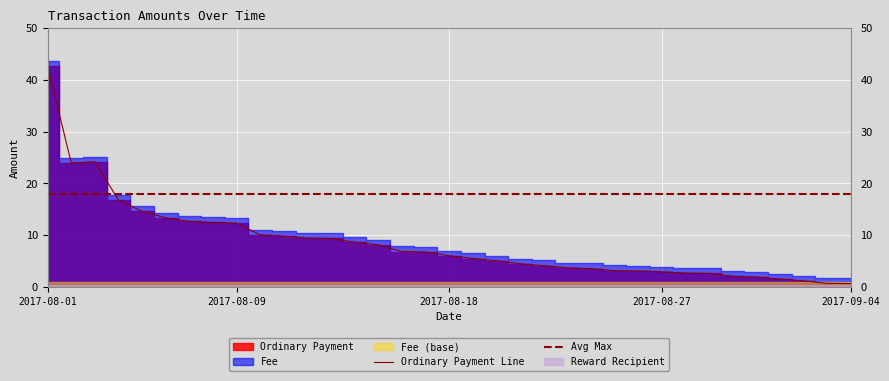

How many intersections are there between Avg Max and Ordinary Payment Line?

1